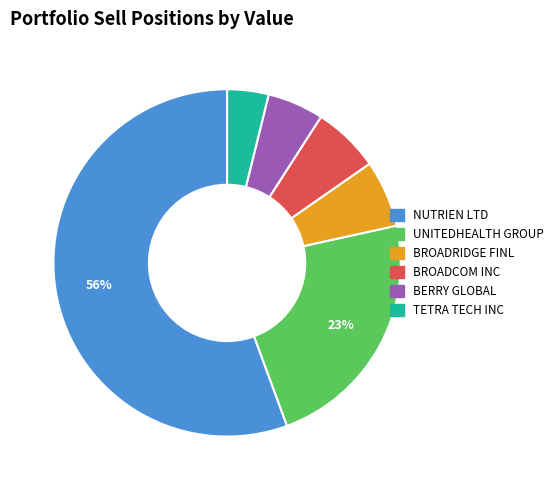

Is there any slice that represents more than half of the pie?

Yes